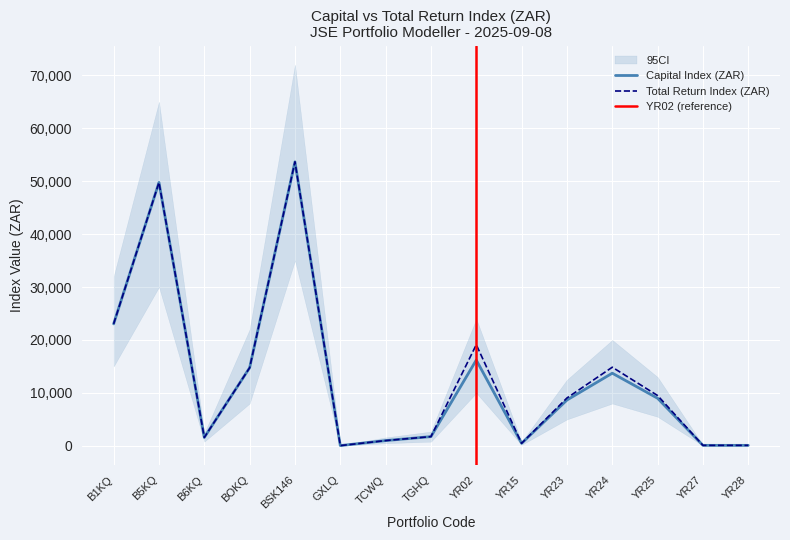

Between YR28 and GXLQ, which is larger?

YR28